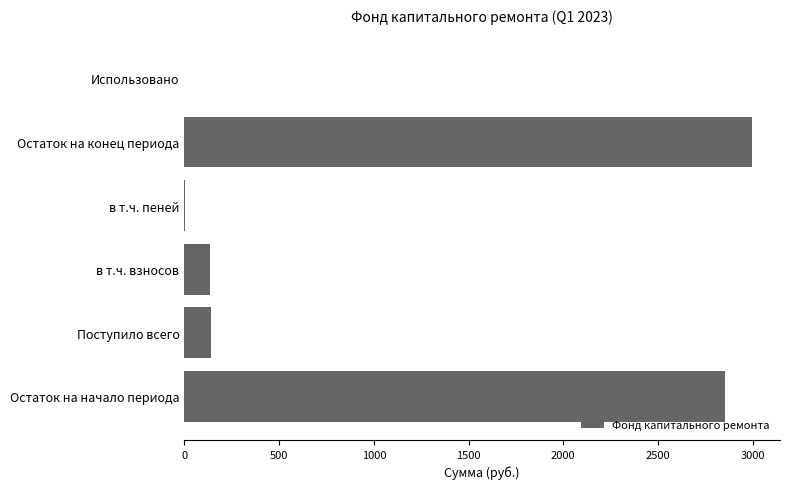

What is the maximum value shown in the chart?

2993.7